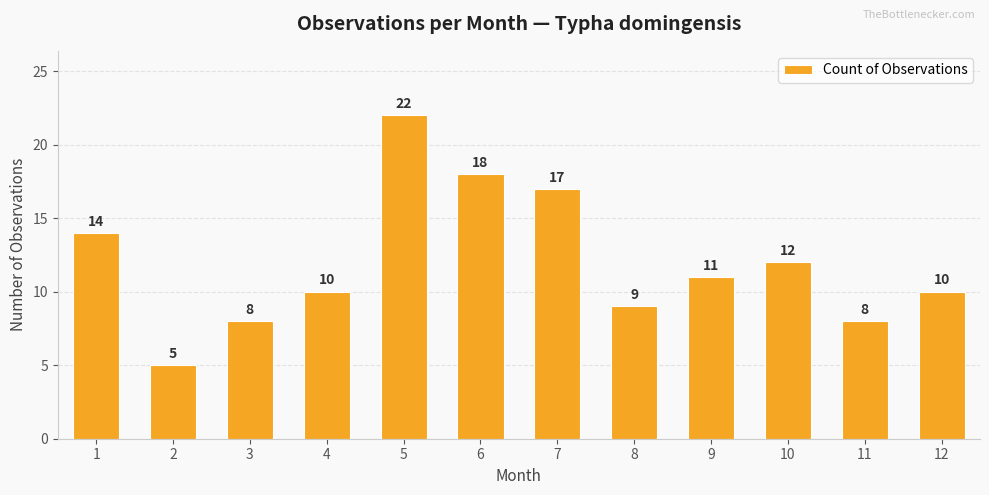

What is the maximum value shown in the chart?

22